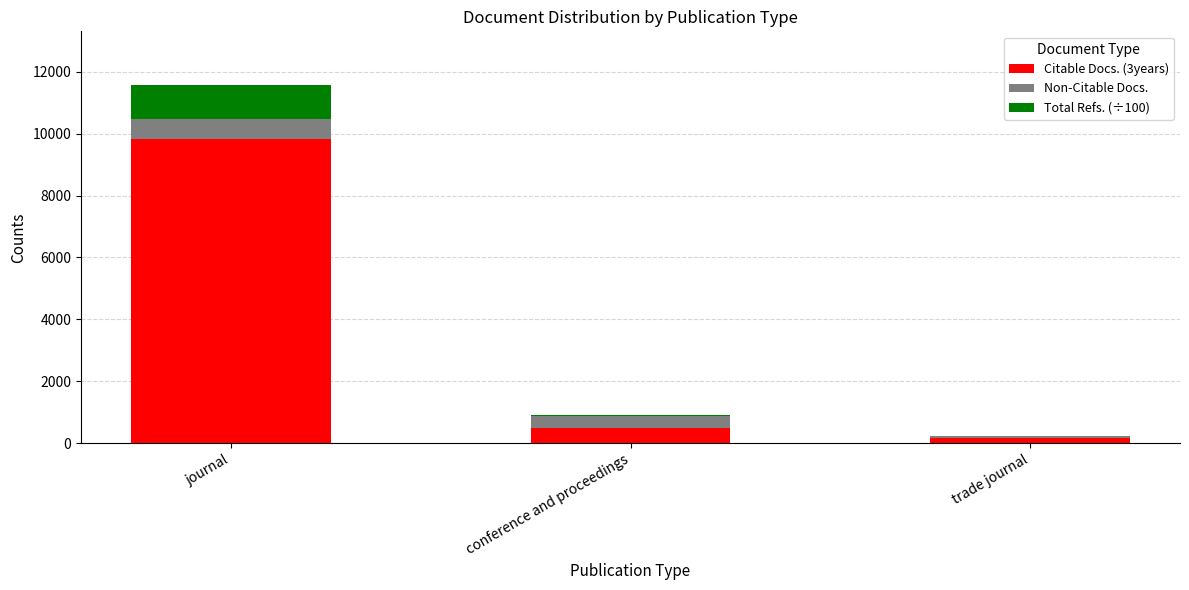

What is the total value across all series at conference and proceedings?

902